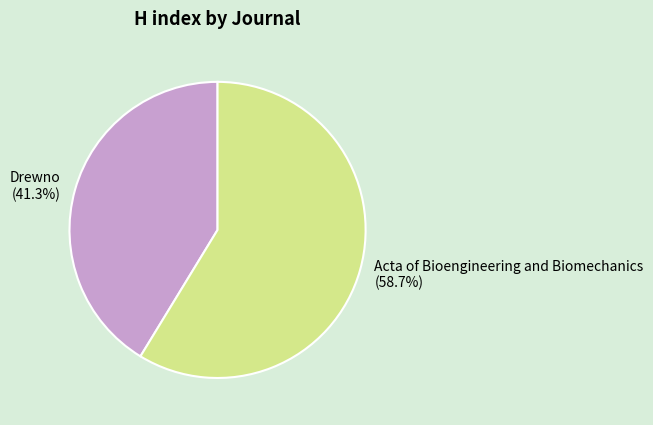

To the nearest percent, what is the average slice percentage?

50%